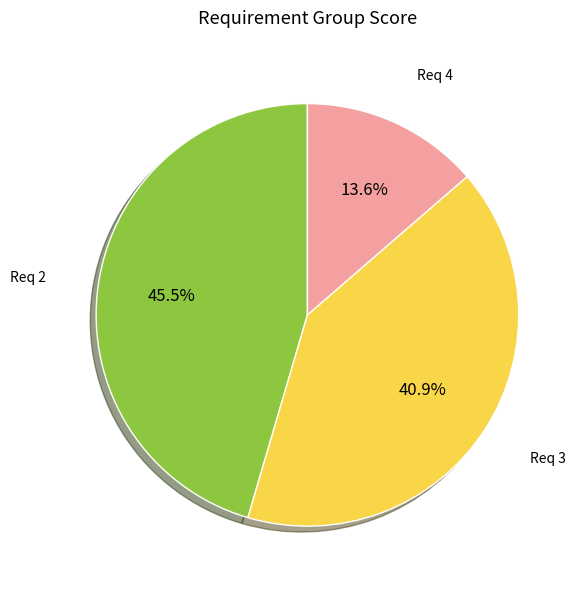

Does any single category account for the majority?

No